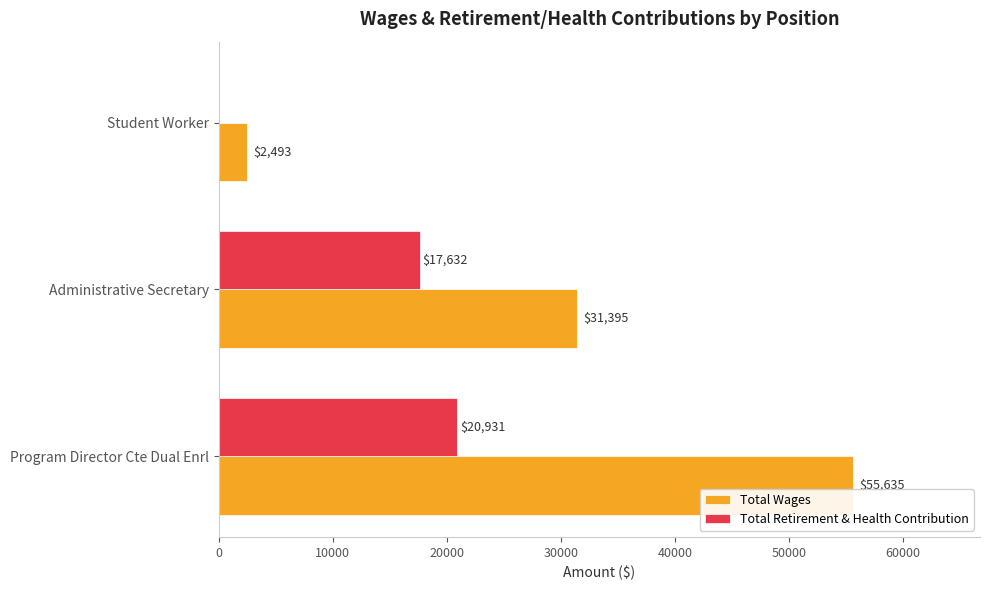

True or false: Total Wages has a value of 31395 at Administrative Secretary.

True